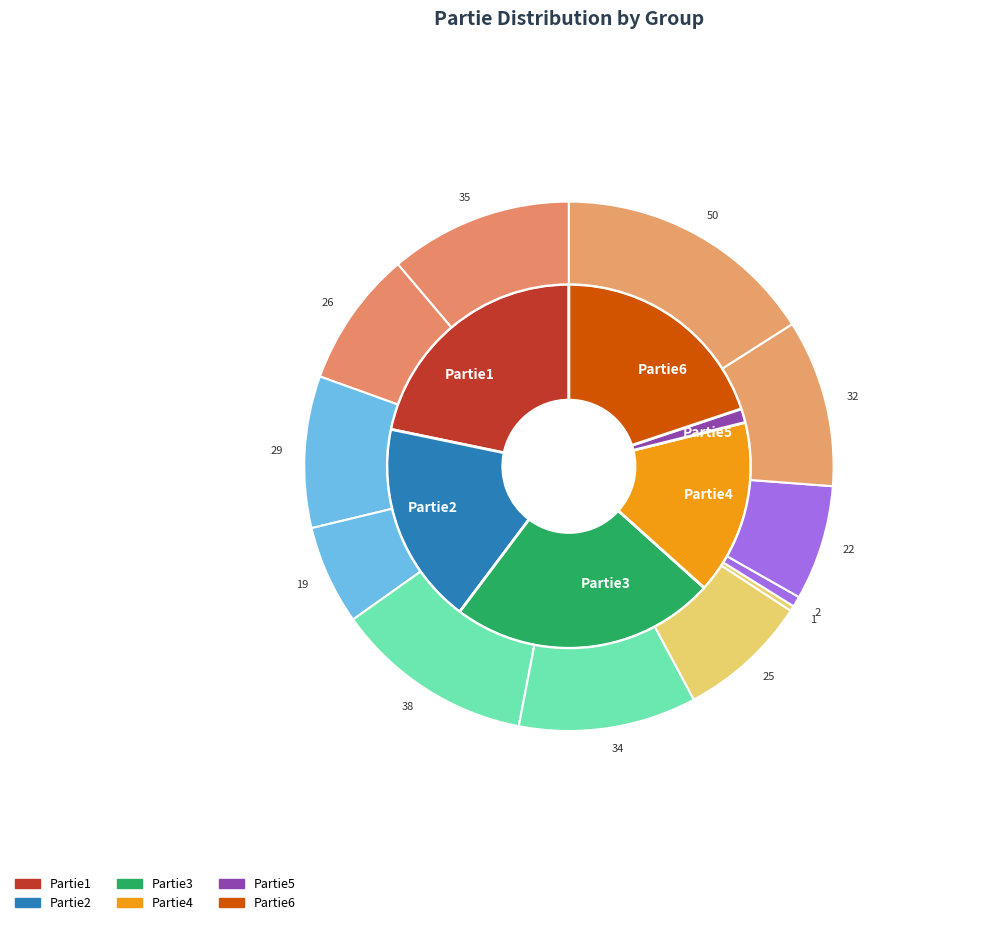

How much of the chart is everything except Partie6?

80.1%